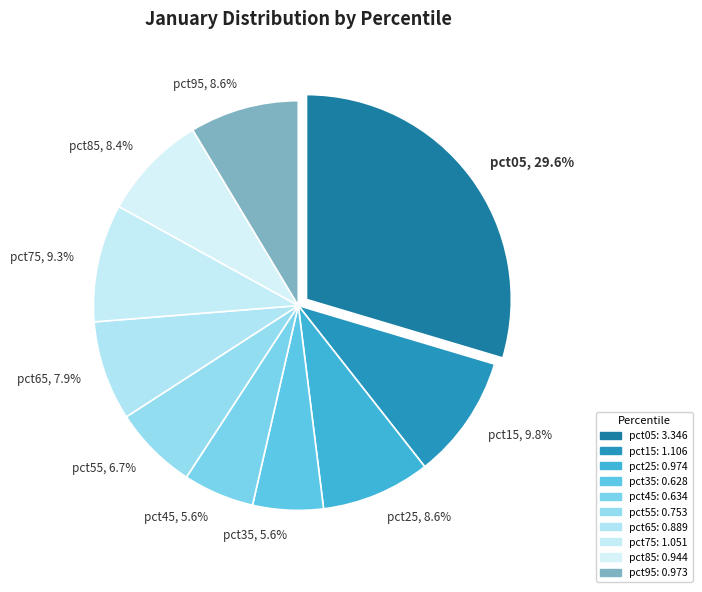

Is it true that pct55 is 7% of the pie?

True